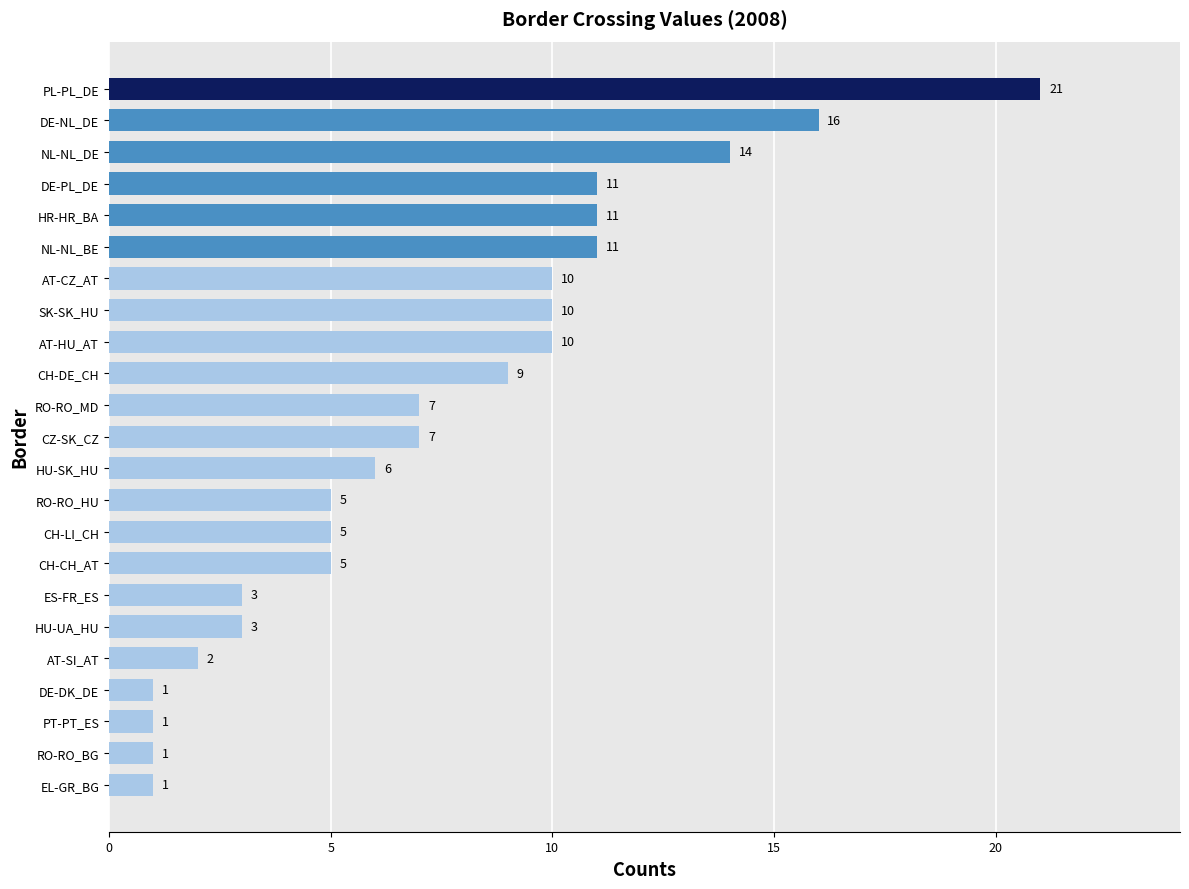

What is the change in value from AT-SI_AT to CH-DE_CH?

+7